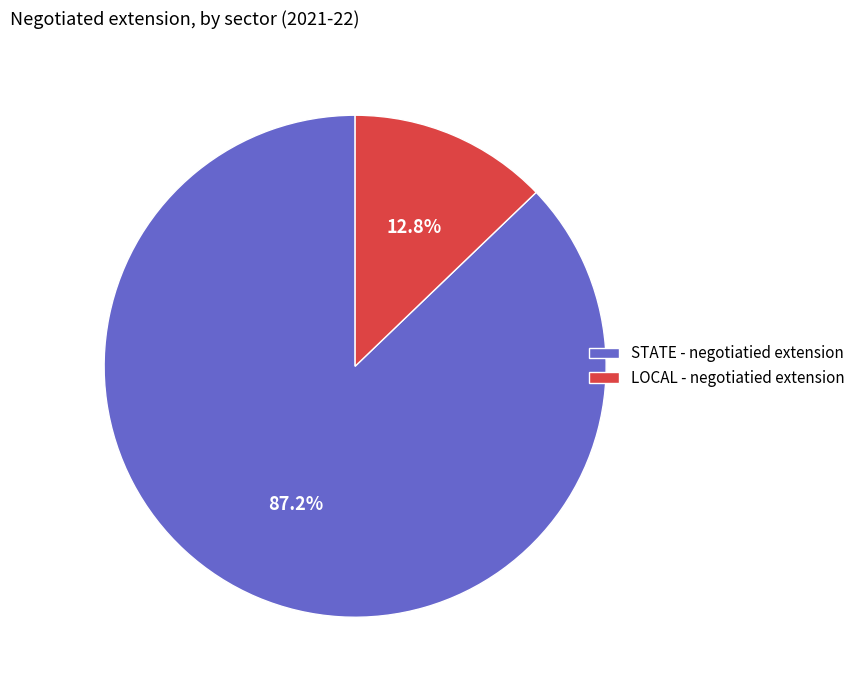

Count the number of slices in the pie.

2